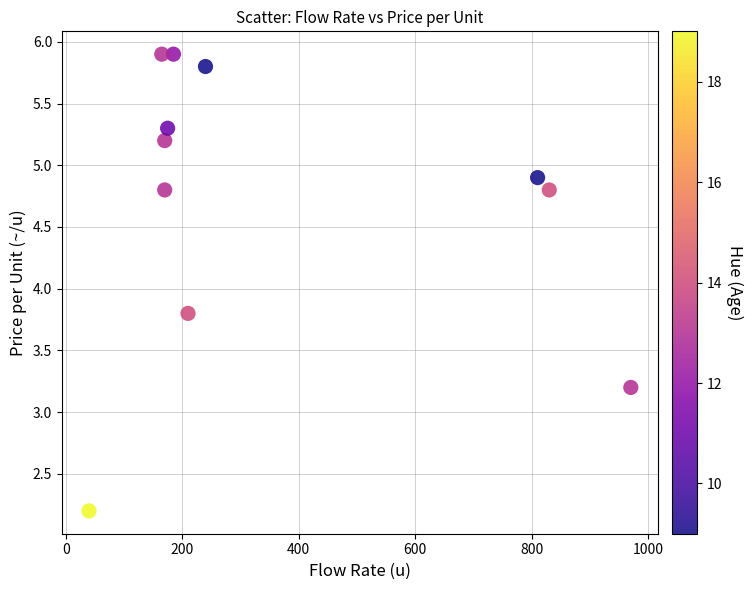

What is the average Y value?

4.7